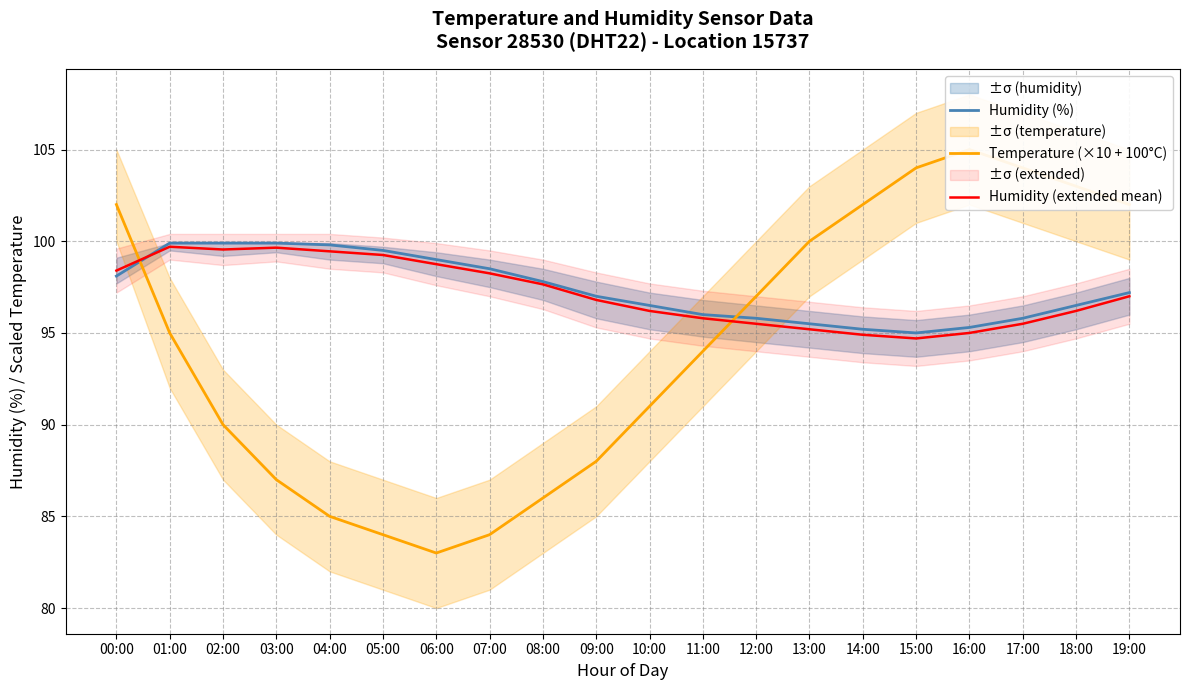

At which category does the chart reach its peak across all series?

16:00